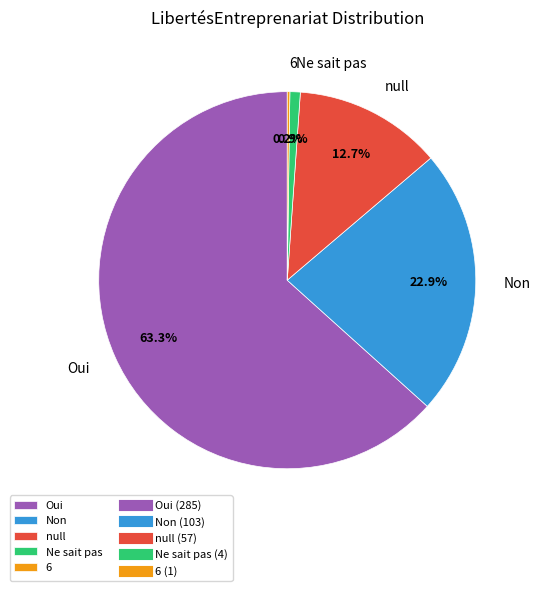

Which slice represents more than half of the pie?

Oui